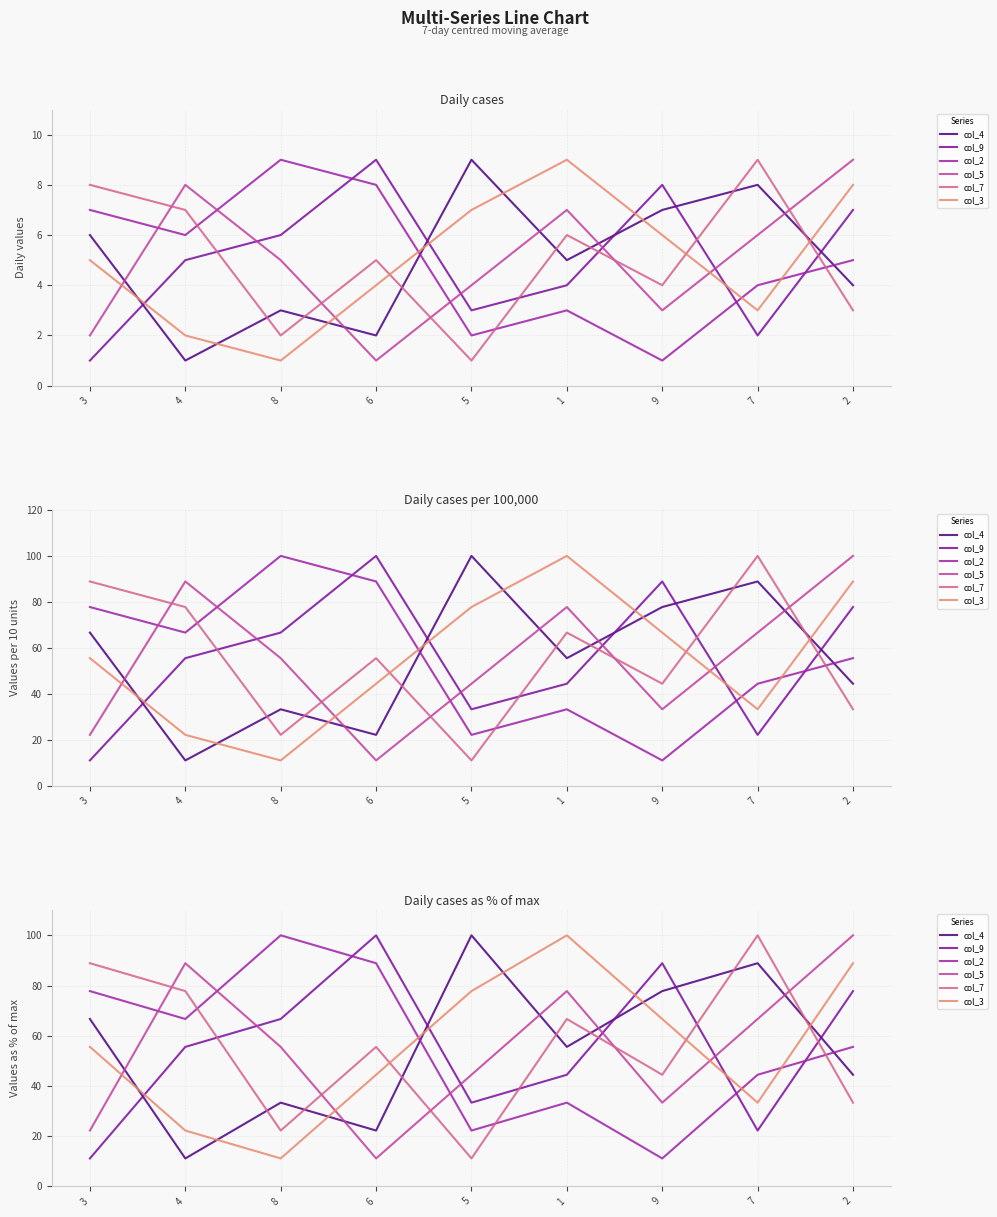

True or false: col_3 has a value of 126.8 at 5.

False